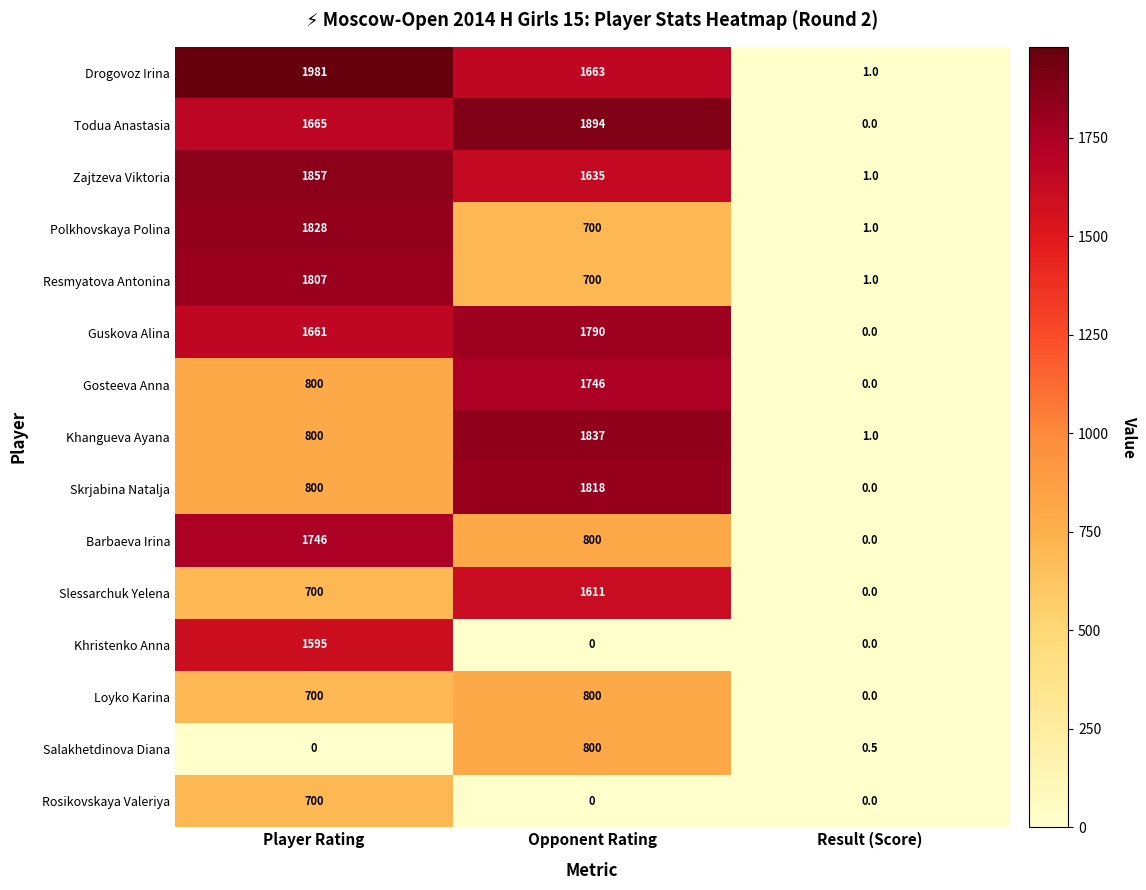

What is the difference between the maximum and minimum values in the Khristenko Anna series?

1595.0